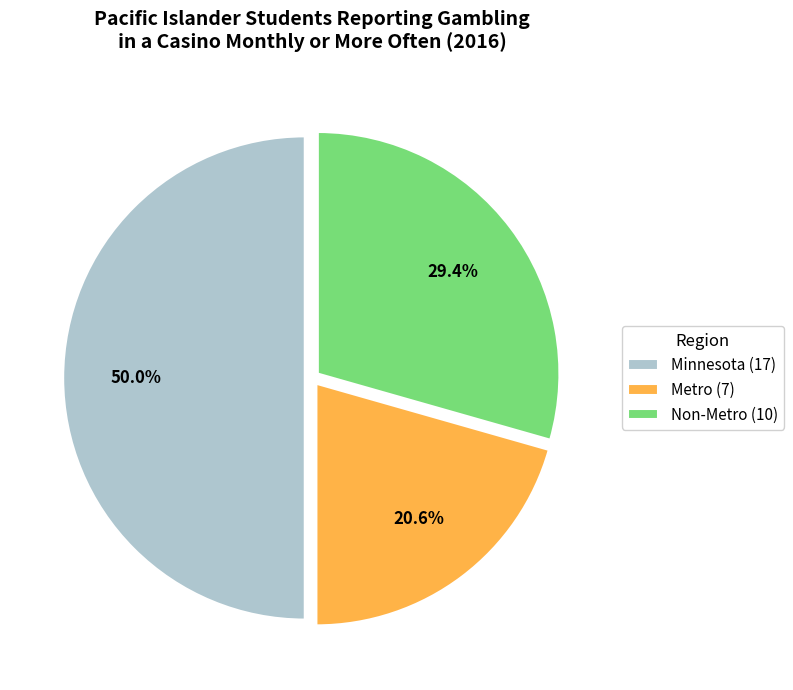

Which has a higher value, Non-Metro or Metro?

Non-Metro